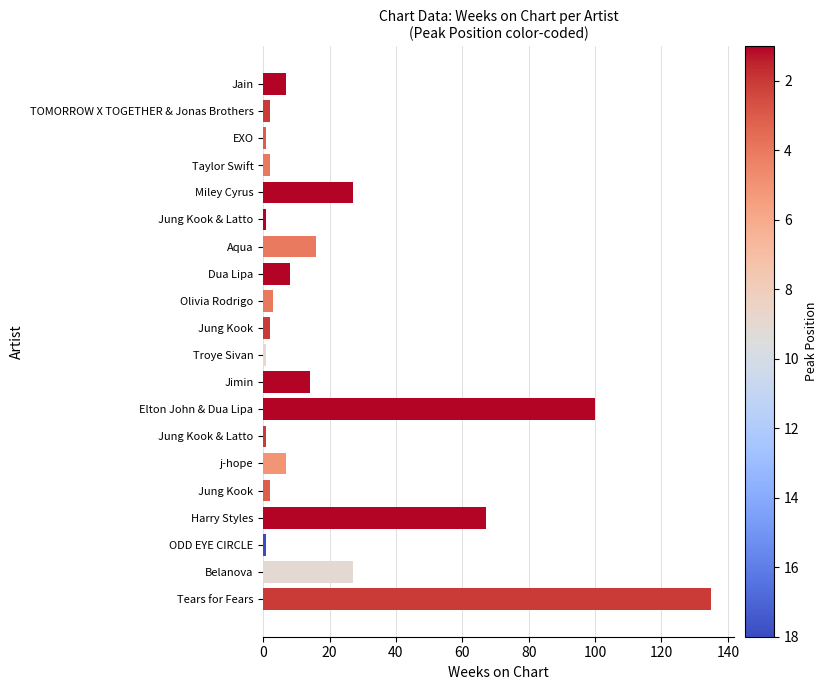

How many bars are there in total?

20